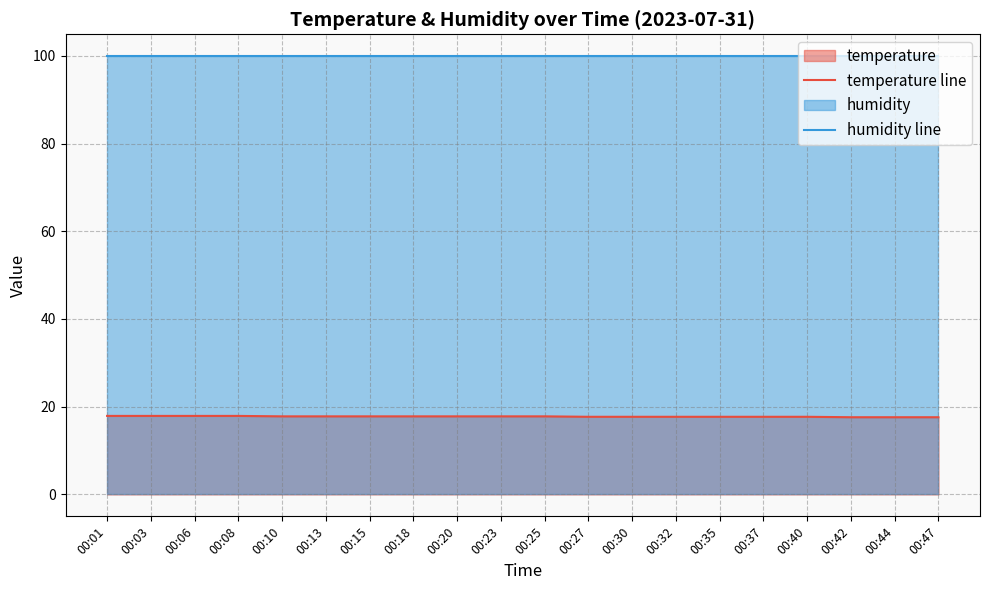

At which category is the sum across all series the highest?

00:01